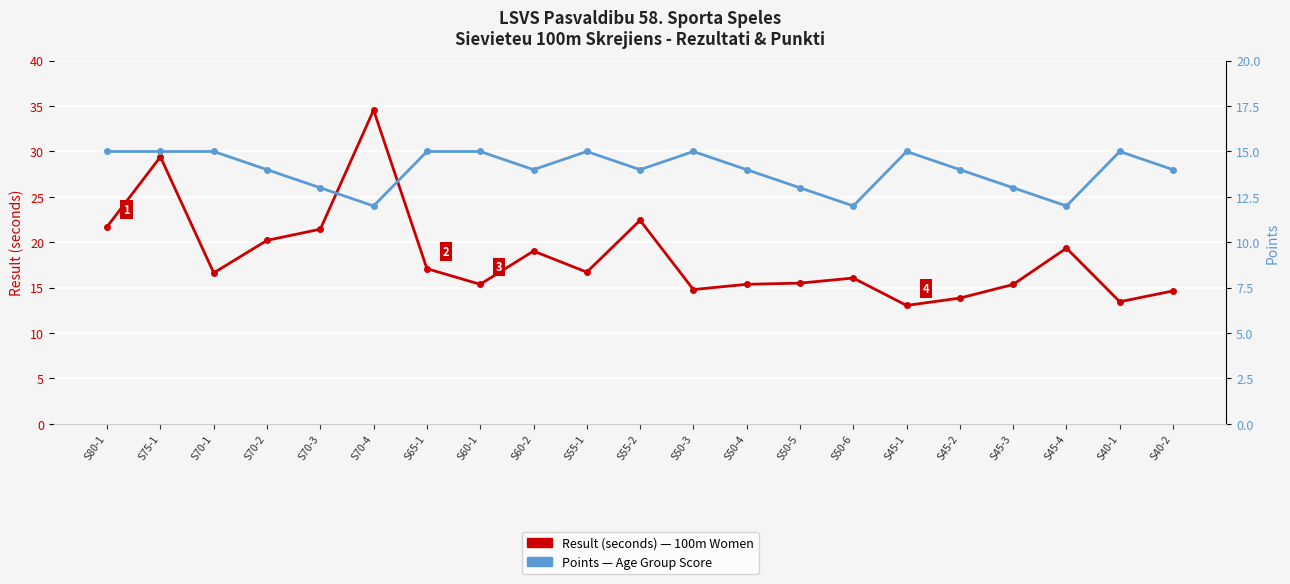

Reading left to right, extract all data points from this chart.

Result (seconds): S80-1=21.7	S75-1=29.4	S70-1=16.6	S70-2=20.2	S70-3=21.4	S70-4=34.6	S65-1=17.1	S60-1=15.4	S60-2=19.0	S55-1=16.7	S55-2=22.4	S50-3=14.8	S50-4=15.4	S50-5=15.5	S50-6=16.1	S45-1=13.0	S45-2=13.8	S45-3=15.3	S45-4=19.4	S40-1=13.4	S40-2=14.6
Points: S80-1=15.0	S75-1=15.0	S70-1=15.0	S70-2=14.0	S70-3=13.0	S70-4=12.0	S65-1=15.0	S60-1=15.0	S60-2=14.0	S55-1=15.0	S55-2=14.0	S50-3=15.0	S50-4=14.0	S50-5=13.0	S50-6=12.0	S45-1=15.0	S45-2=14.0	S45-3=13.0	S45-4=12.0	S40-1=15.0	S40-2=14.0